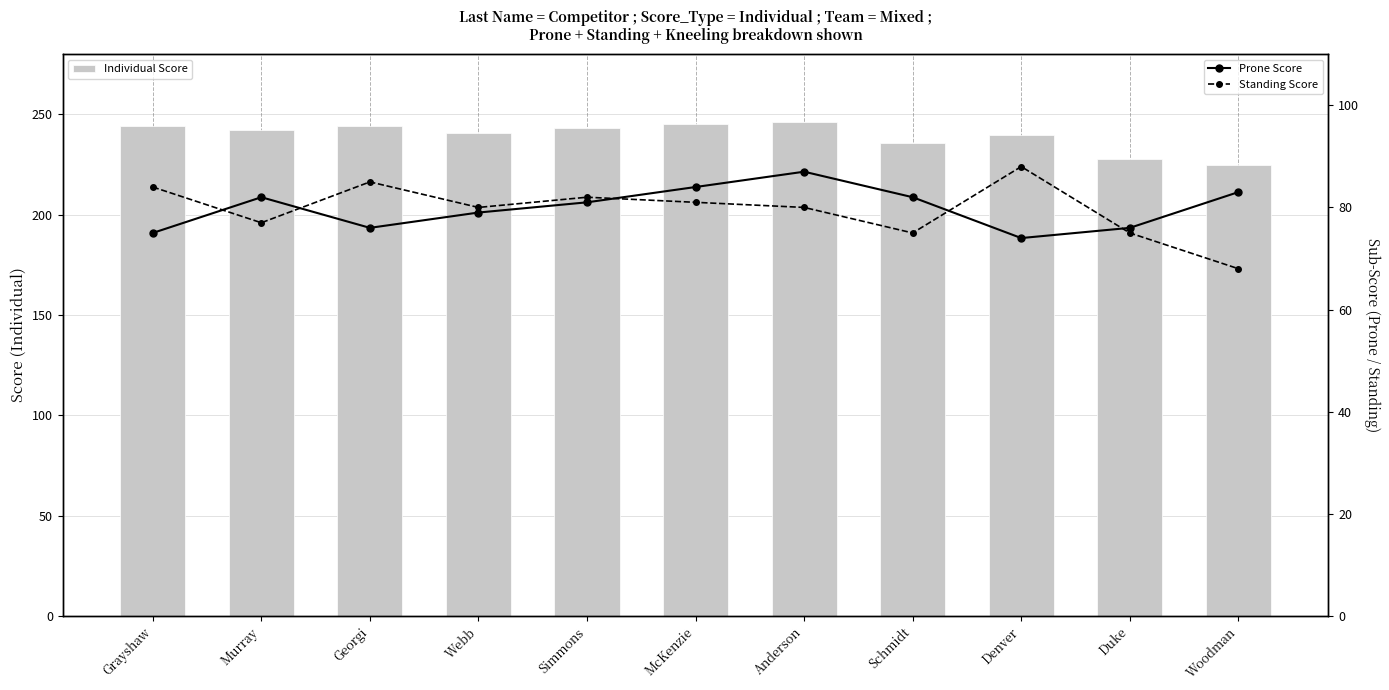

Which series has the largest range (max minus min)?

Individual Score